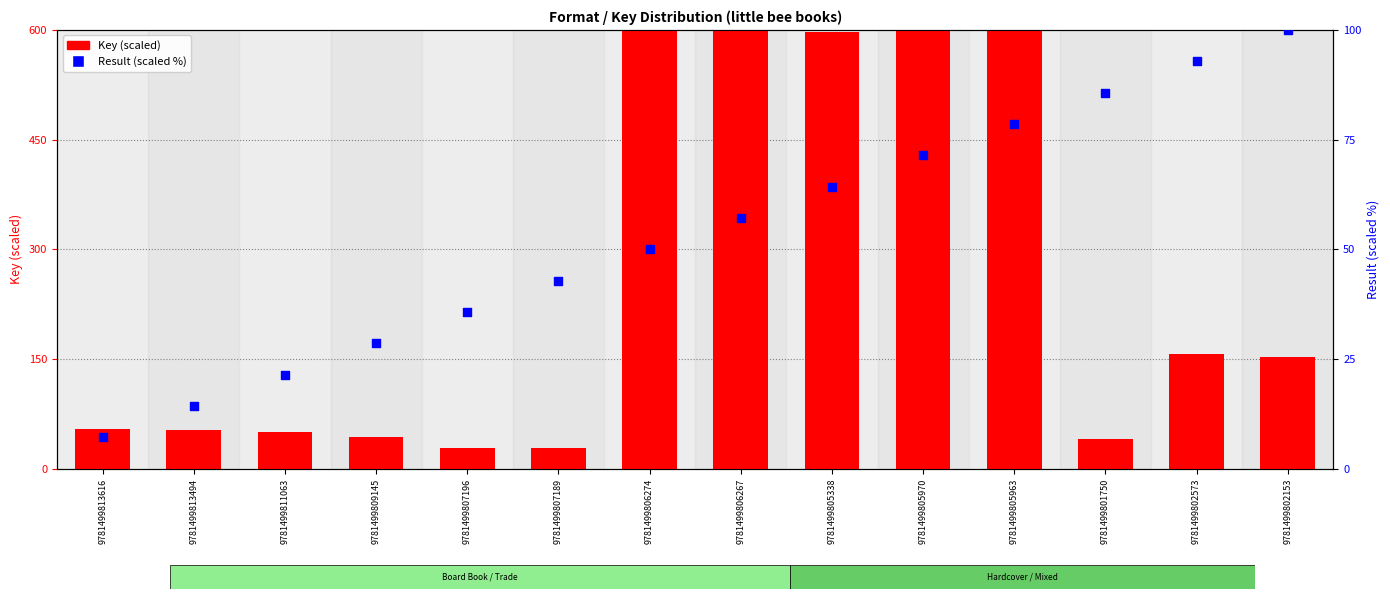

Which series contains the lowest Y value?

Result (scaled)